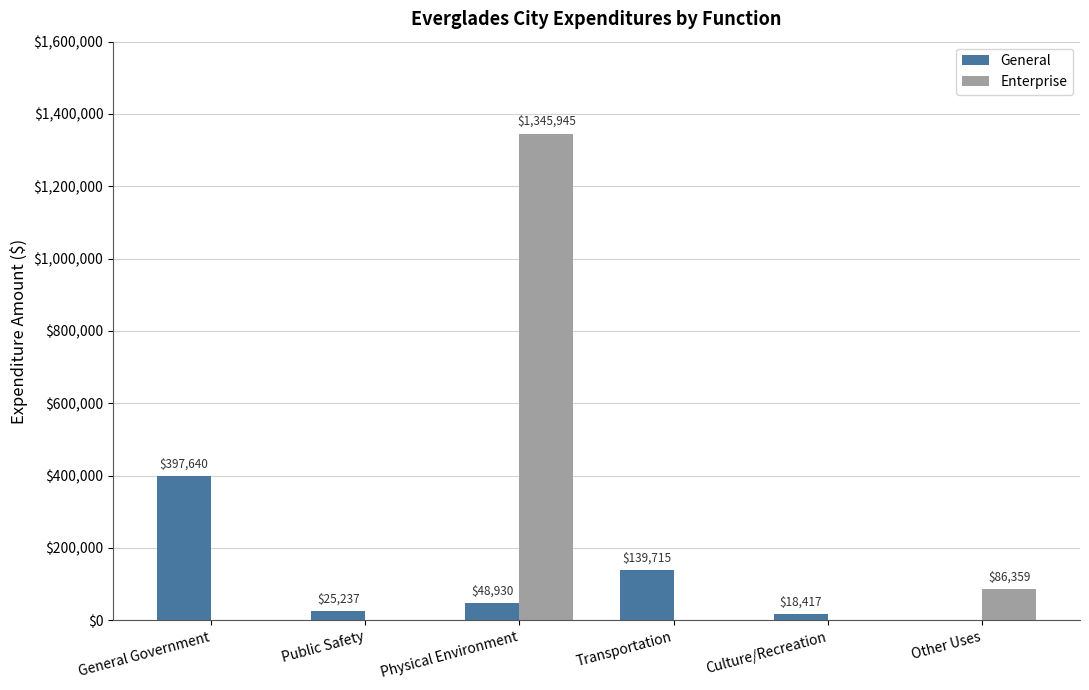

What is the total value across all series at Public Safety?

25237